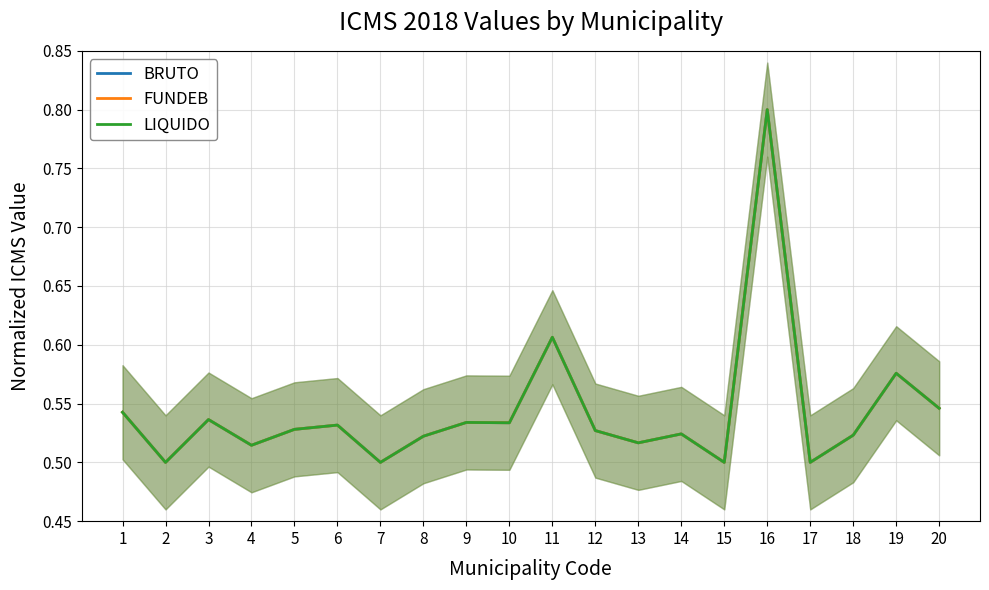

Is it true that BRUTO equals 0.6 at 19?

True